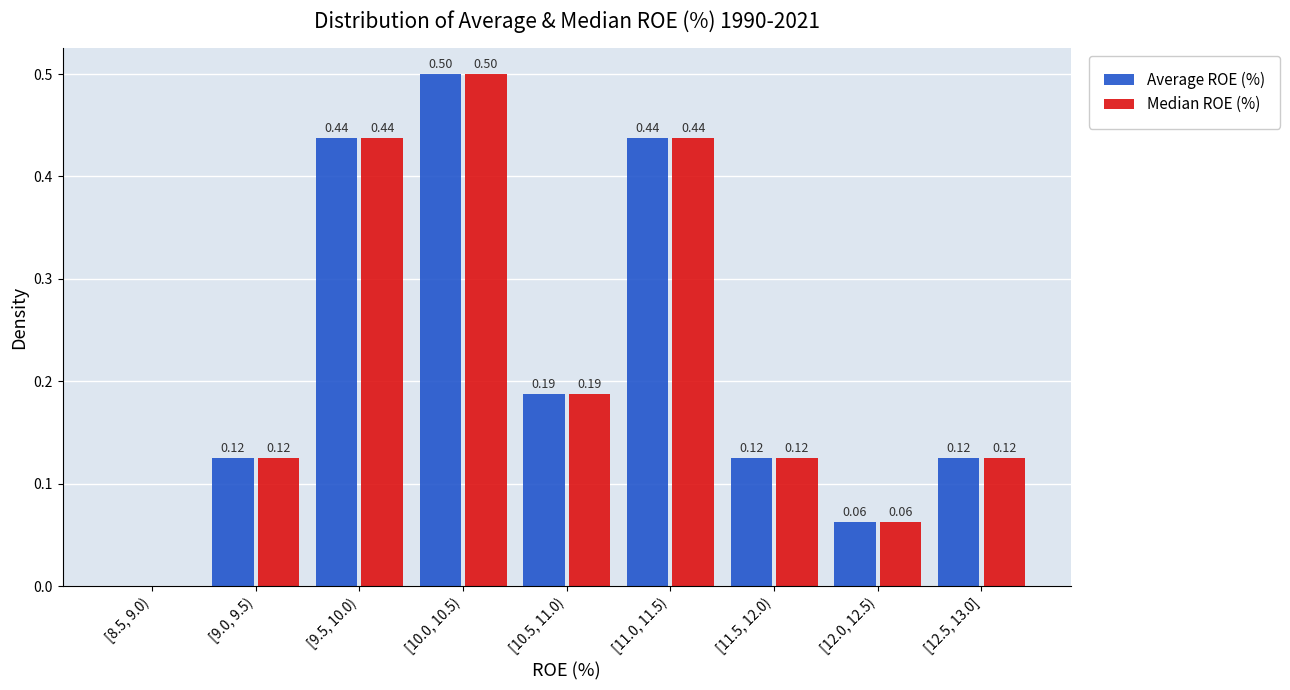

At which category is the sum across all series the highest?

[10.0, 10.5)